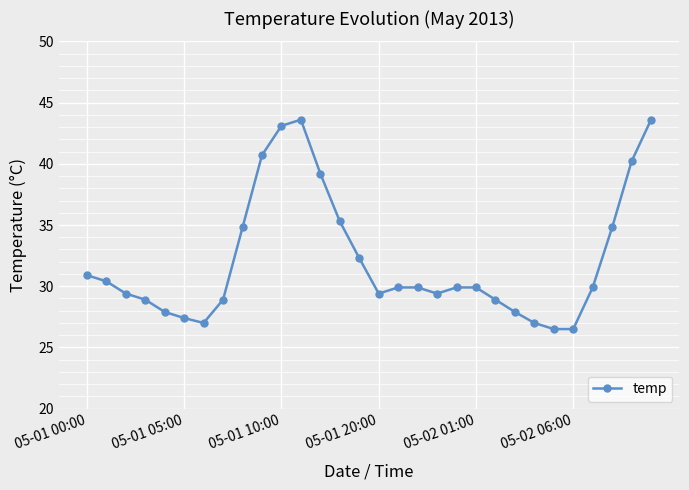

What is the difference between the maximum and minimum values?

17.1